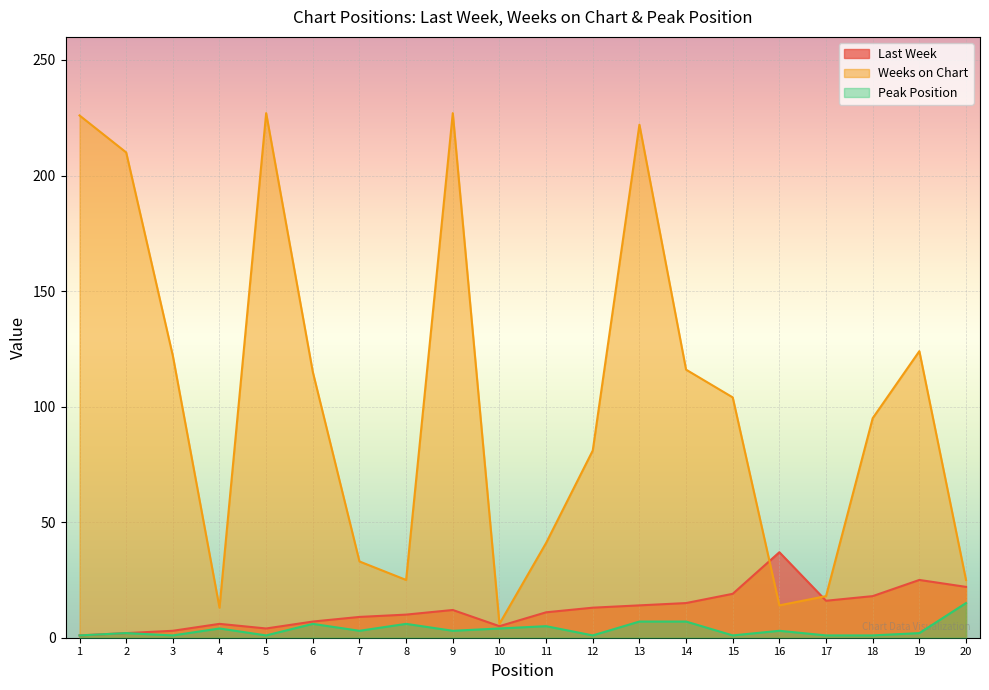

At which label does Peak Position first exceed 3?

4